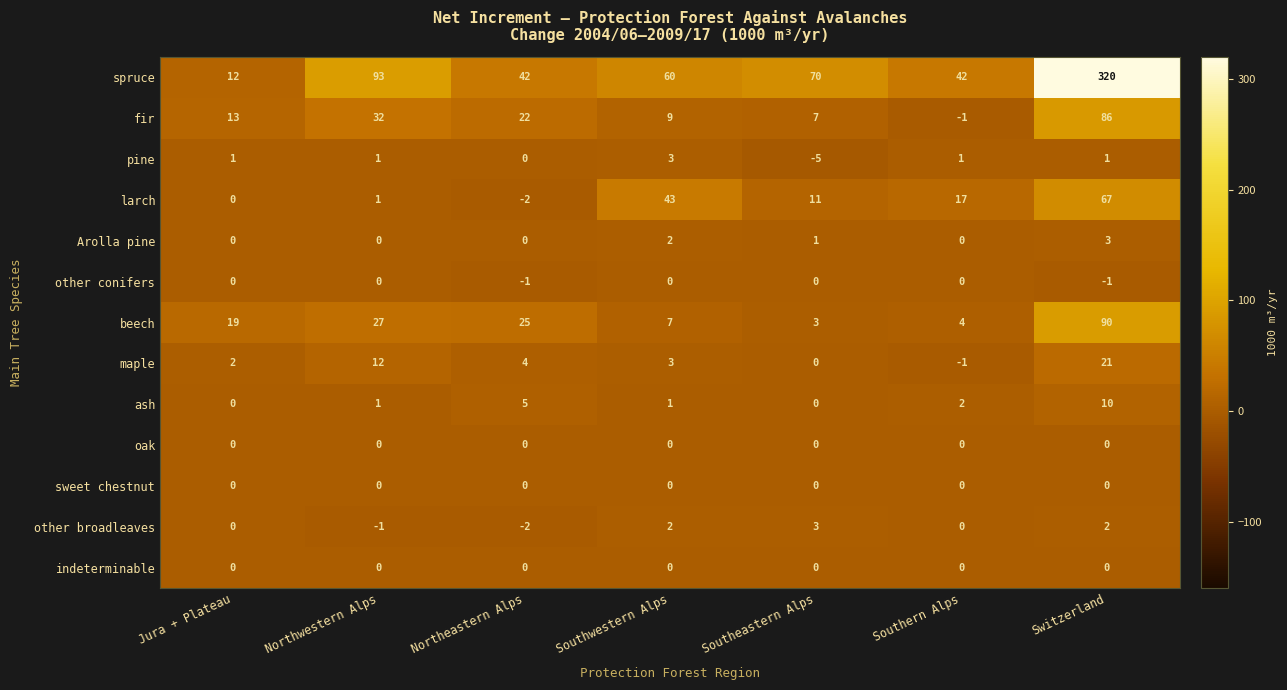

At which label does spruce first exceed 60?

Northwestern Alps